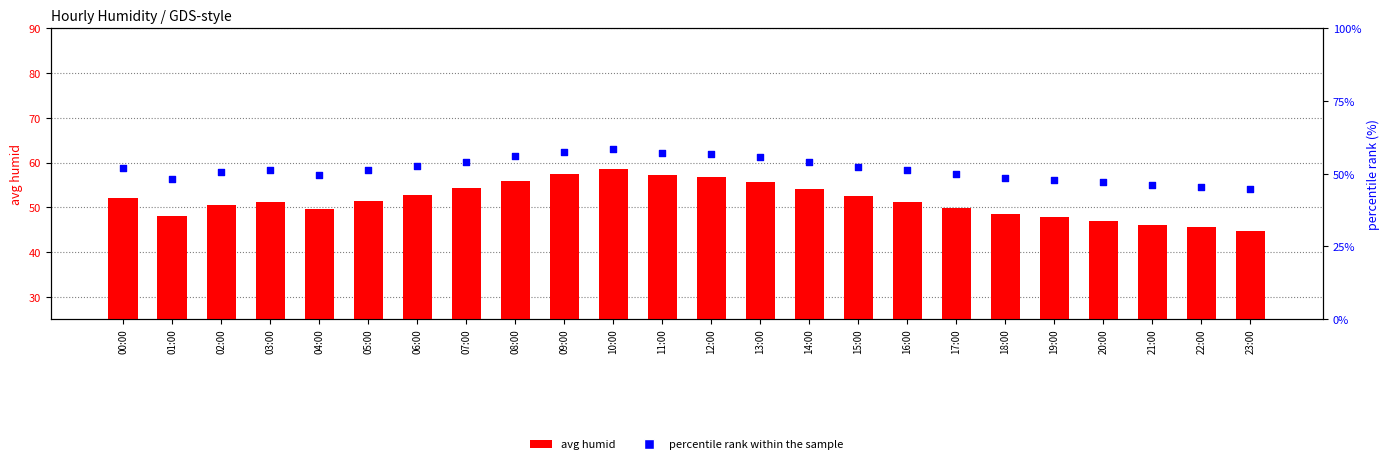

What is the total value across all series at 15:00?

104.8